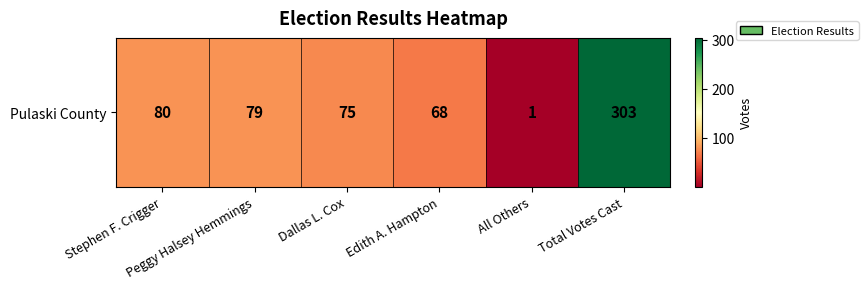

Rank the categories by value from lowest to highest.

All Others, Edith A. Hampton, Dallas L. Cox, Peggy Halsey Hemmings, Stephen F. Crigger, Total Votes Cast